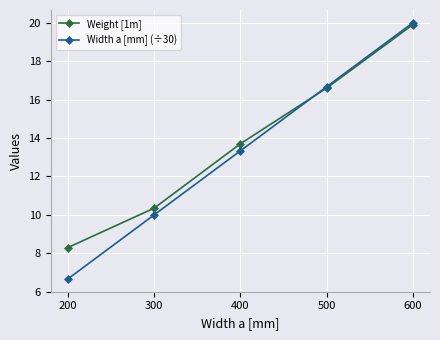

Which series has the largest range (max minus min)?

Width a [mm] (÷30)